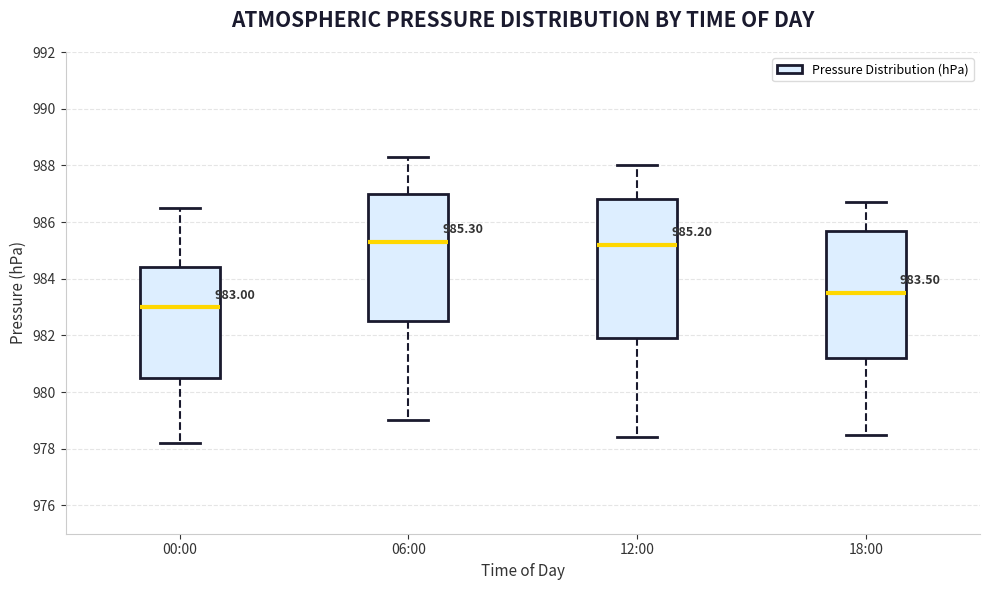

Comparing the boxes themselves (not the whiskers), which one is the tallest?

12:00